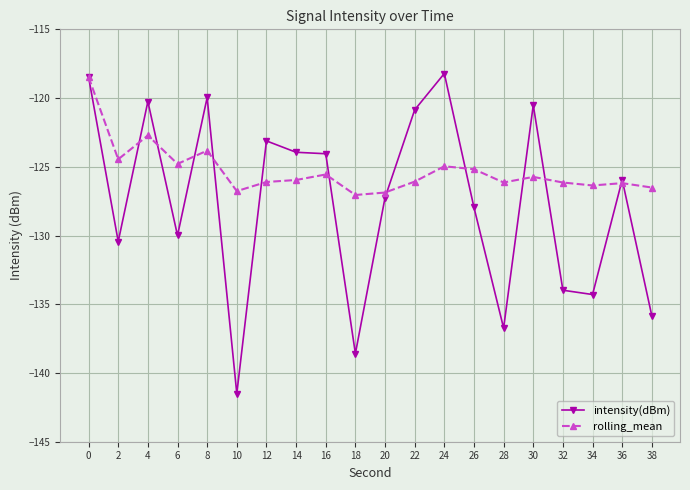

Between 0 and 14, which series saw the biggest shift?

rolling_mean